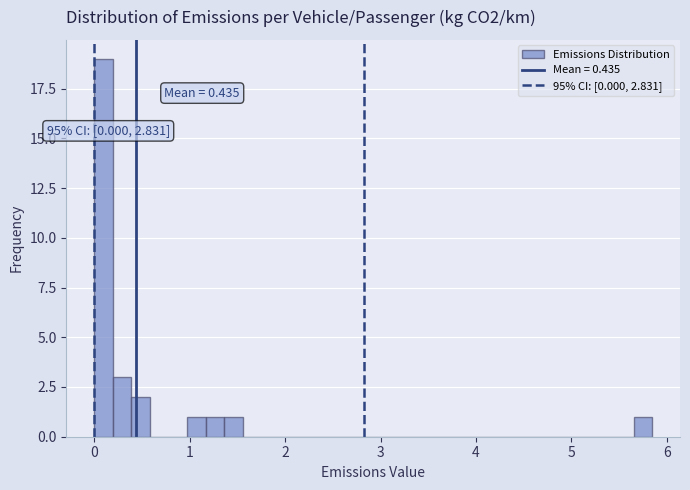

Around what value on the x-axis is the tallest bar? Give the approximate position of its centre, as read against the axis.

0.1